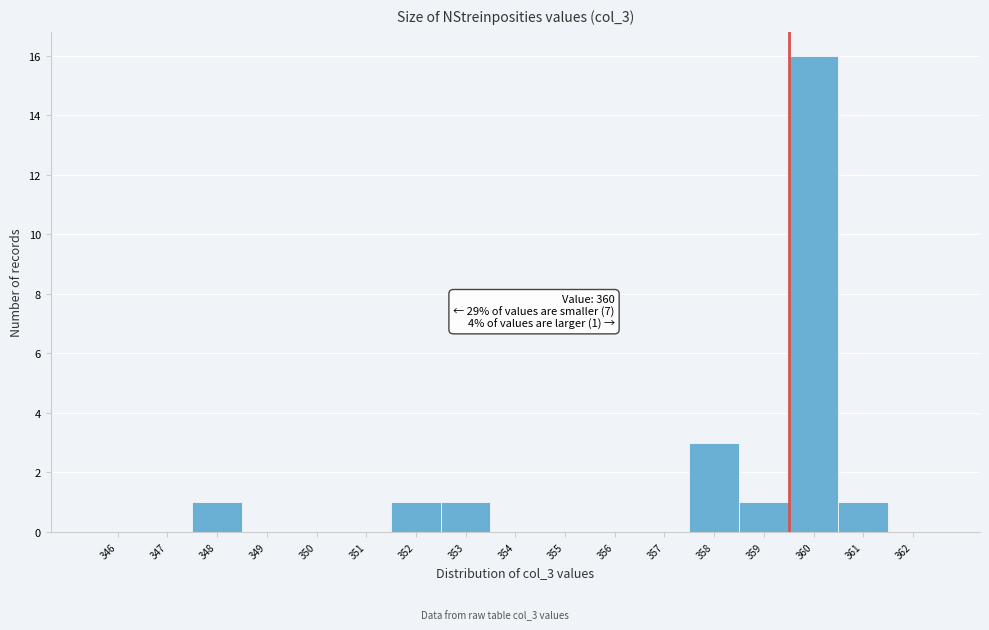

Reading left to right, list all the values displayed in this chart.

346=0	347=0	348=1	349=0	350=0	351=0	352=1	353=1	354=0	355=0	356=0	357=0	358=3	359=1	360=16	361=1	362=0